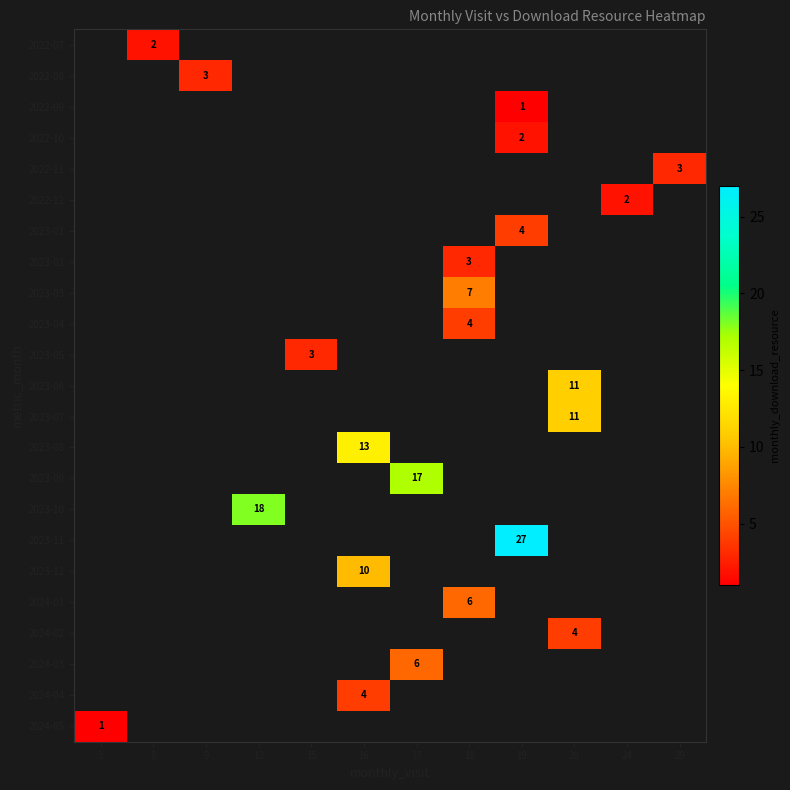

Which category has the highest value across all series?

19